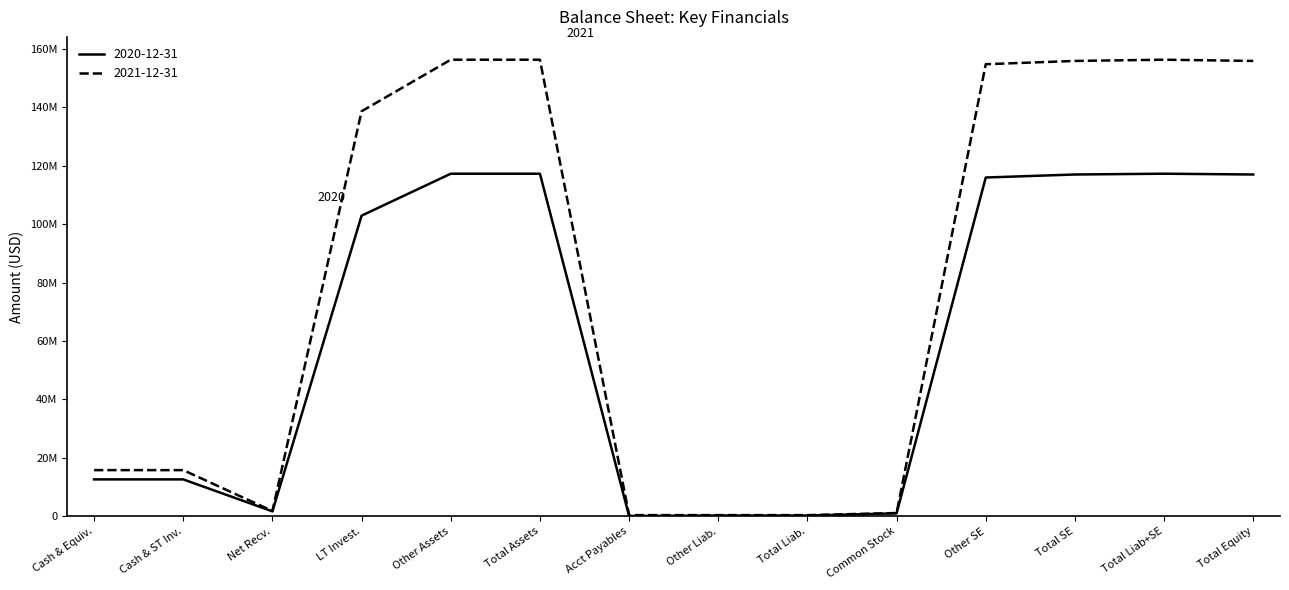

List the series in order of their overall mean, highest first.

2021-12-31, 2020-12-31